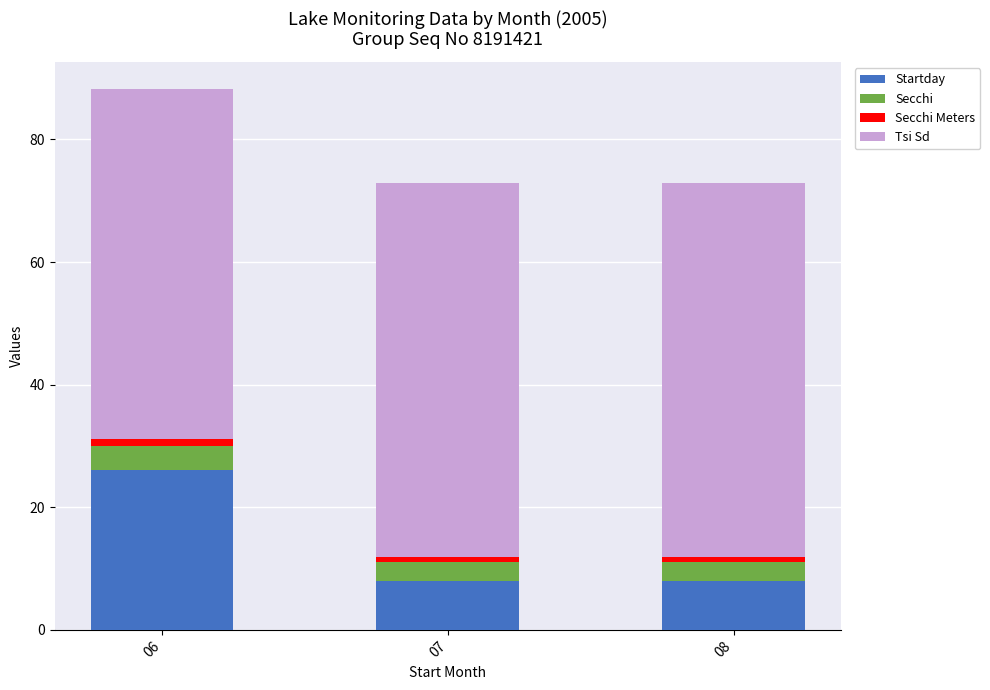

What is the average value of the Startday series?

14.0